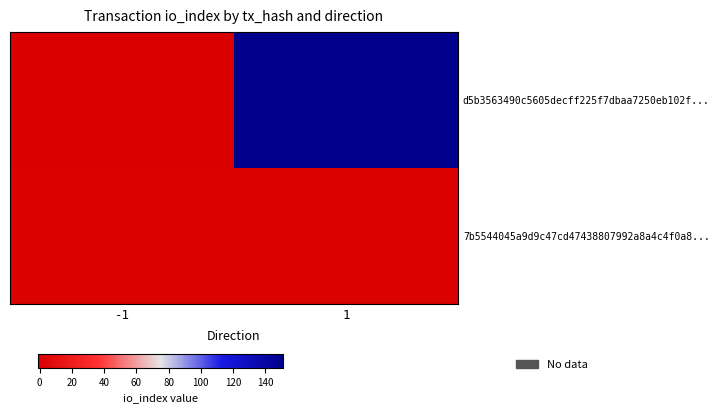

What is the total value across all series at 1?

152